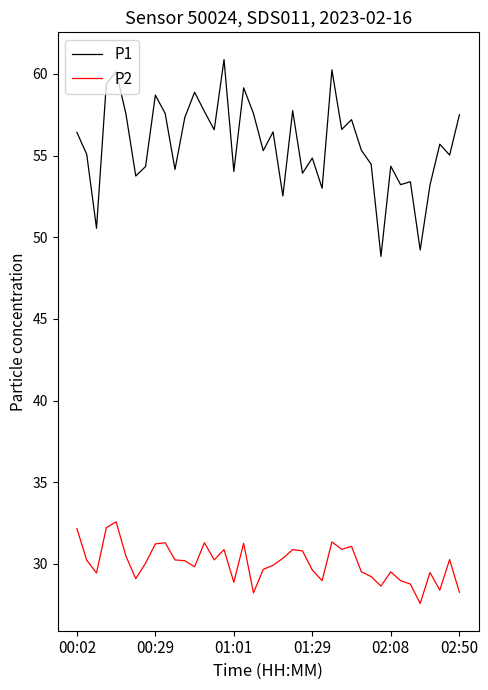

What is the difference between the maximum and minimum values in the P2 series?

5.0